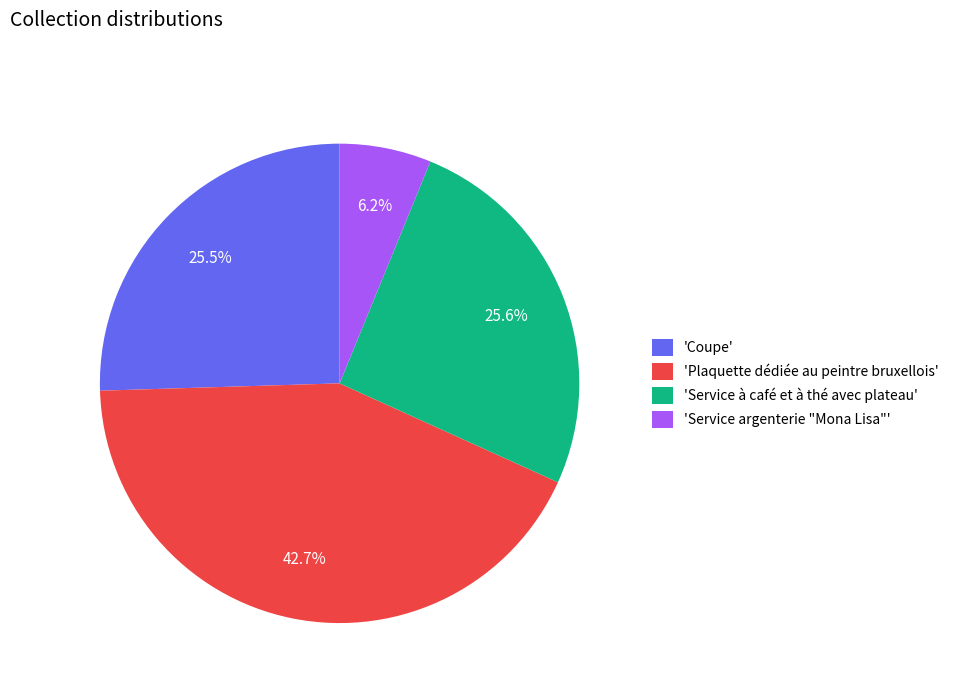

Which category has the biggest portion of the pie?

'Plaquette dédiée au peintre bruxellois'